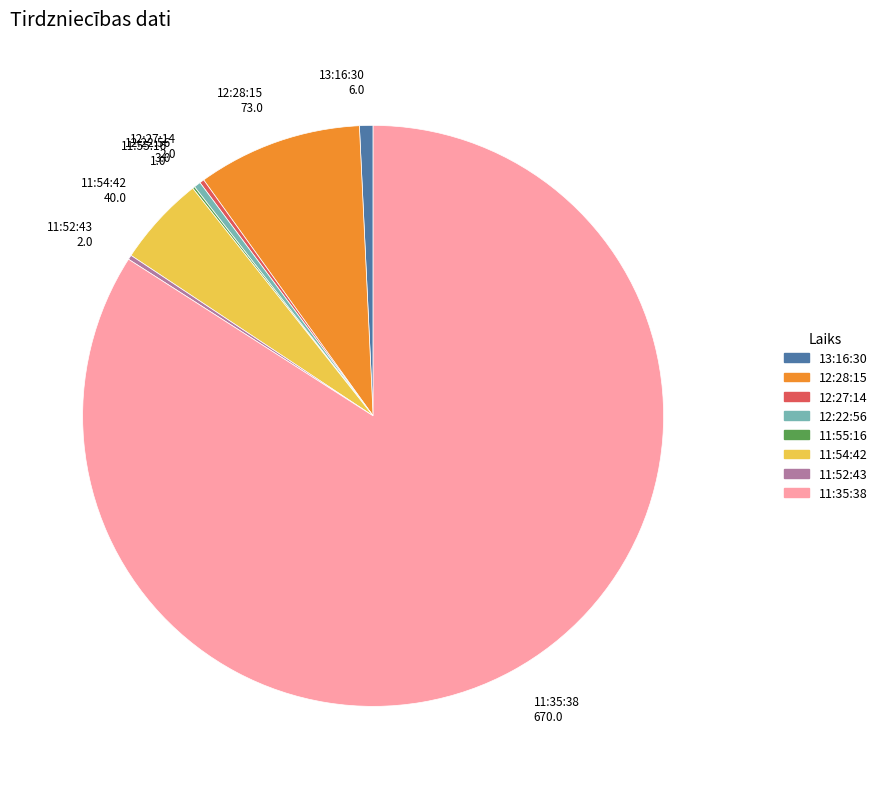

Which has a higher value, 13:16:30 or 12:28:15?

12:28:15